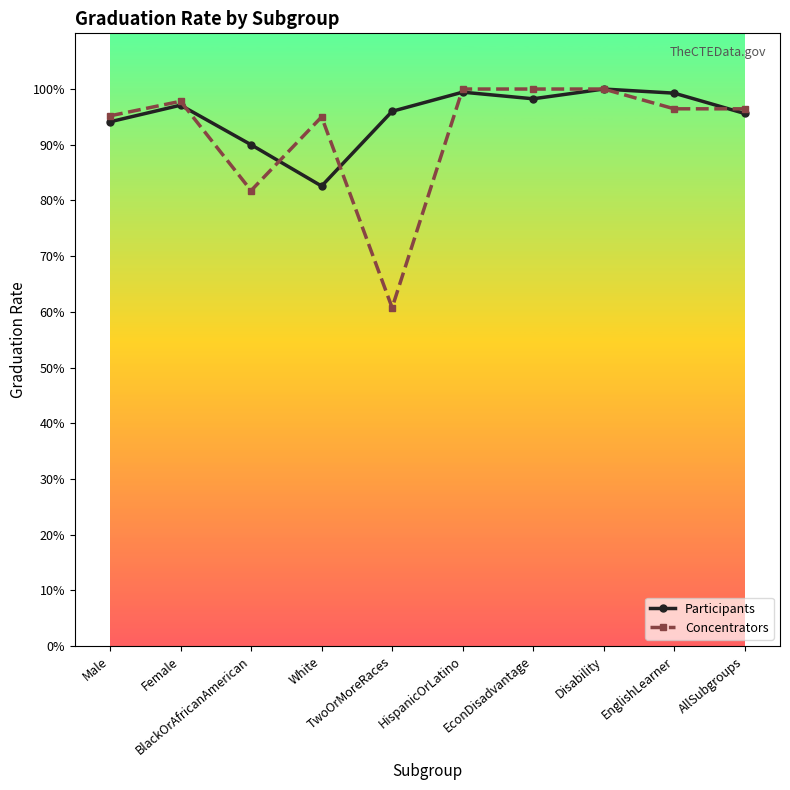

What are all the series names shown in the legend?

Participants, Concentrators